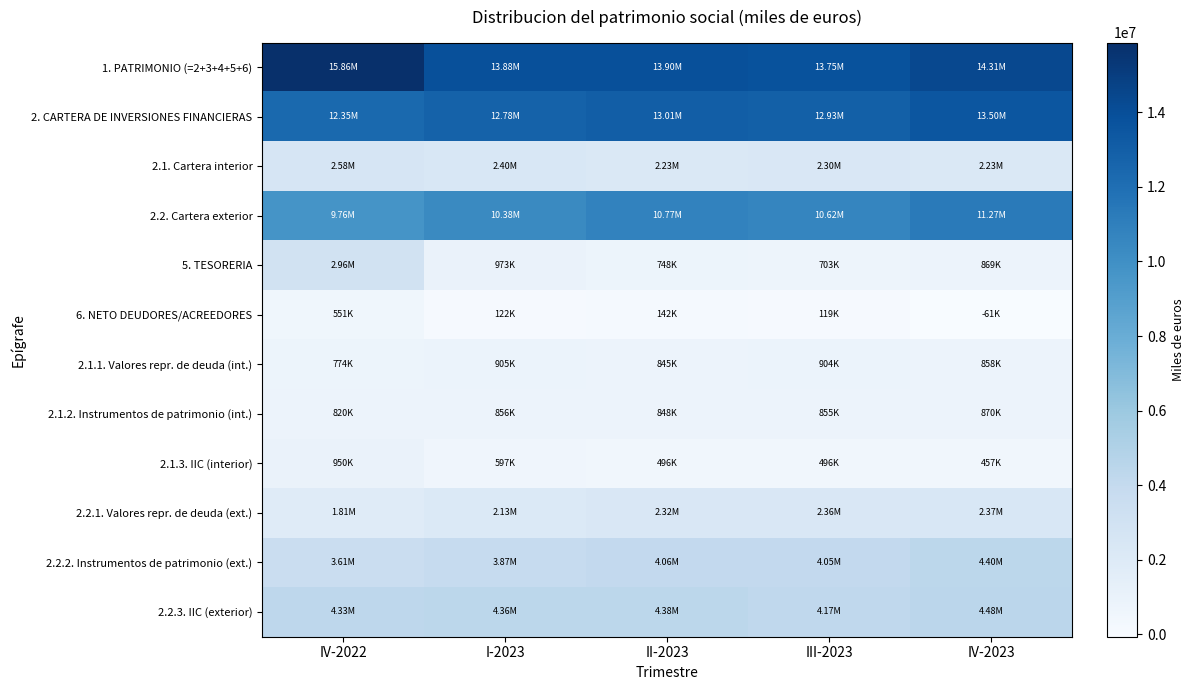

Which series changed the most between I-2023 and IV-2023?

2.2. Cartera exterior